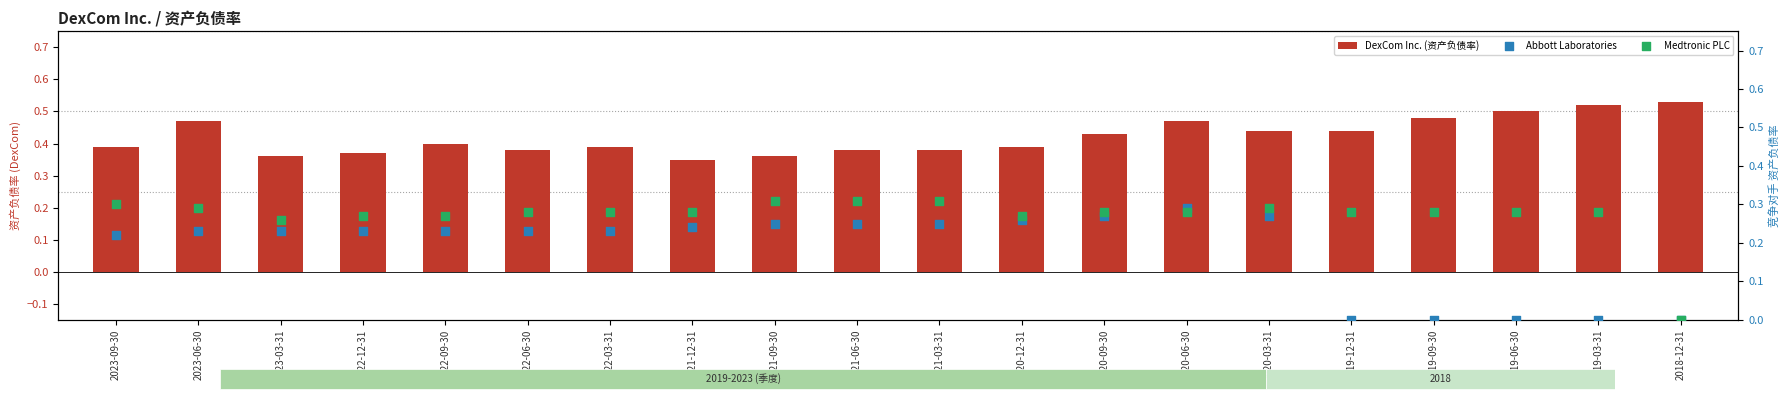

Which series contains the highest Y value?

DexCom Inc. (资产负债率)